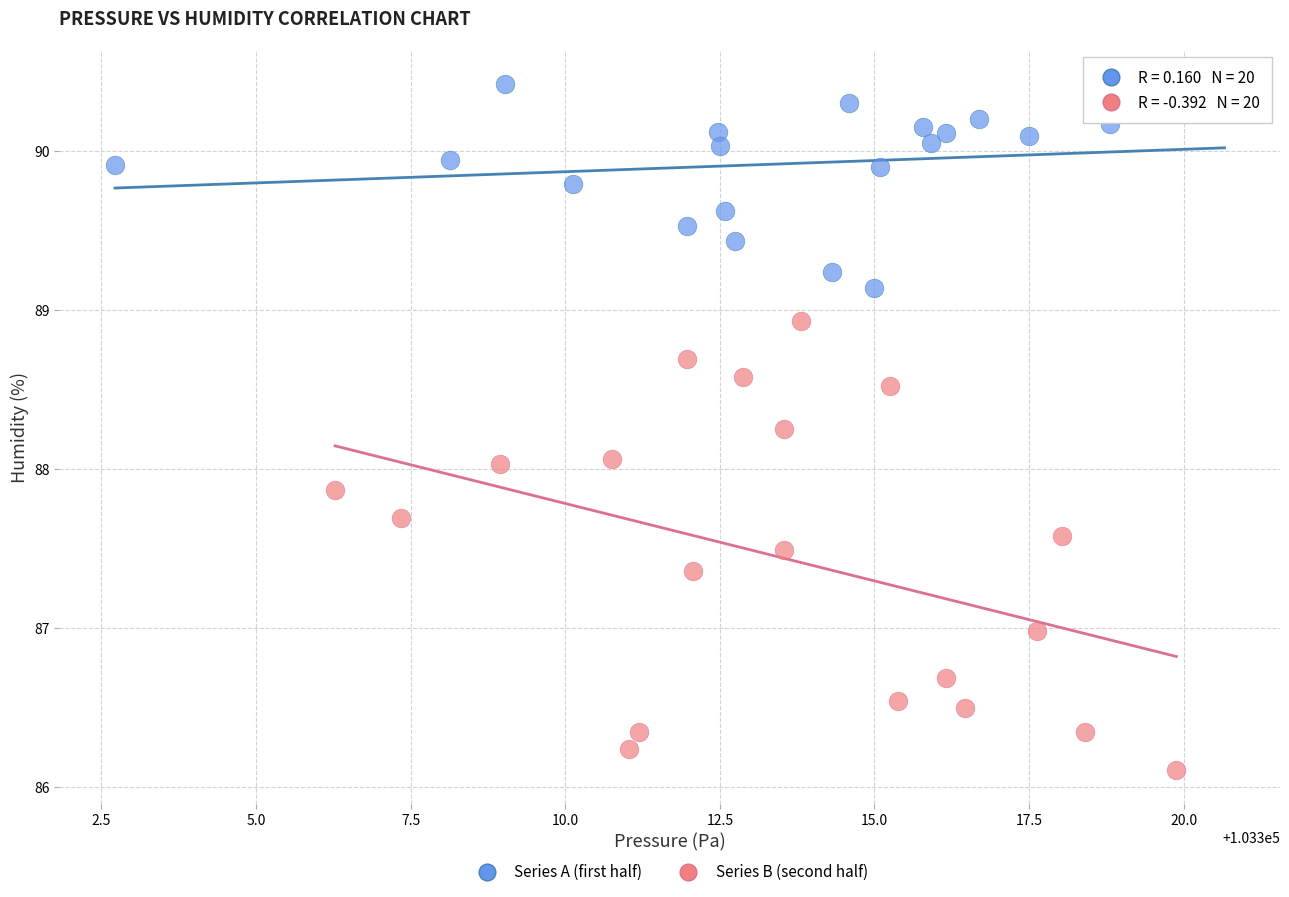

Which series contains the lowest Y value?

Series B (second half)